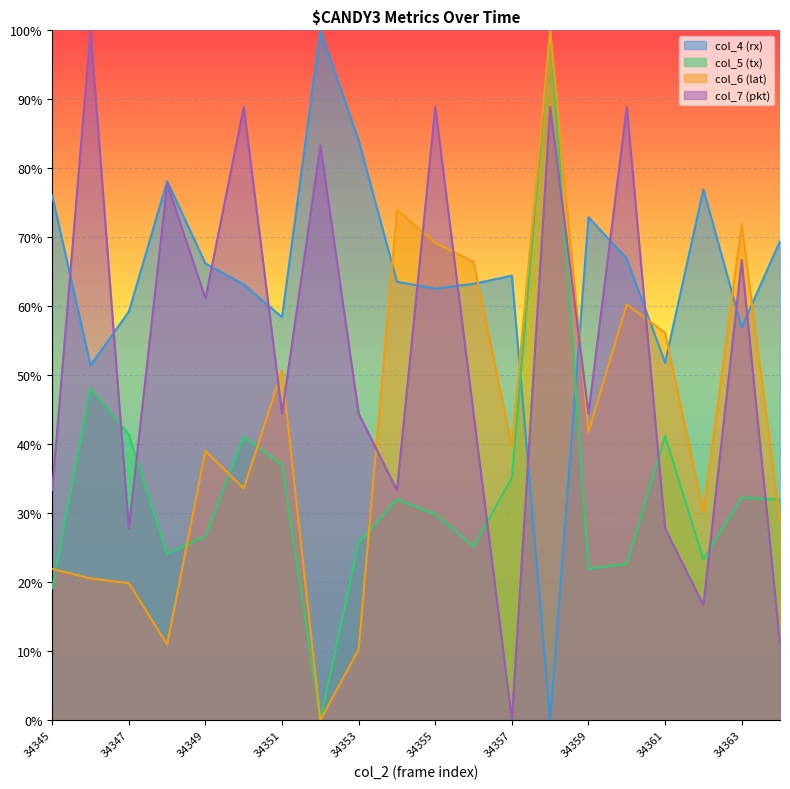

What is the average value of the col_7 (pkt) series?

0.5